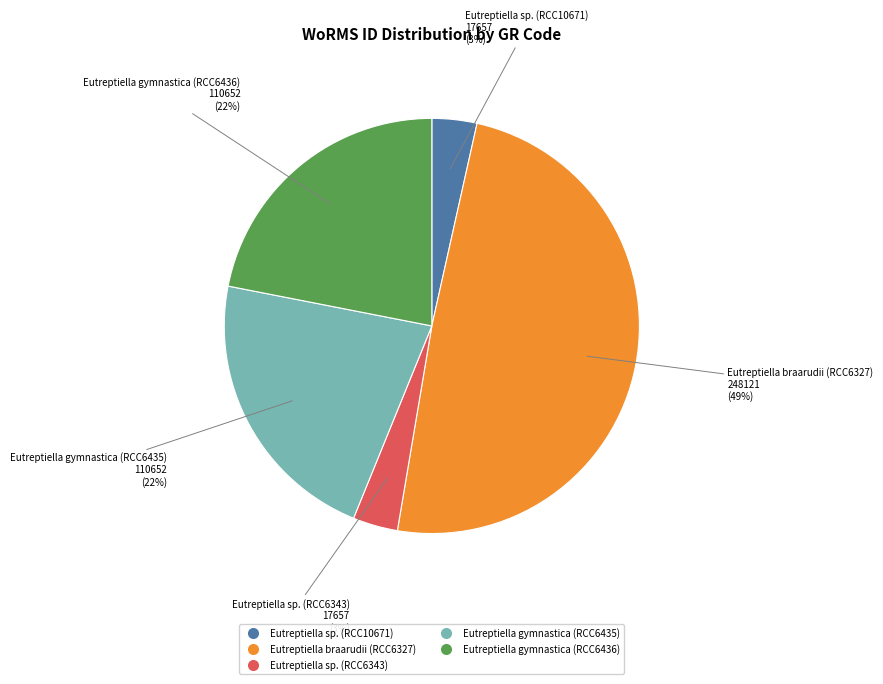

How many segments does this pie chart have?

5